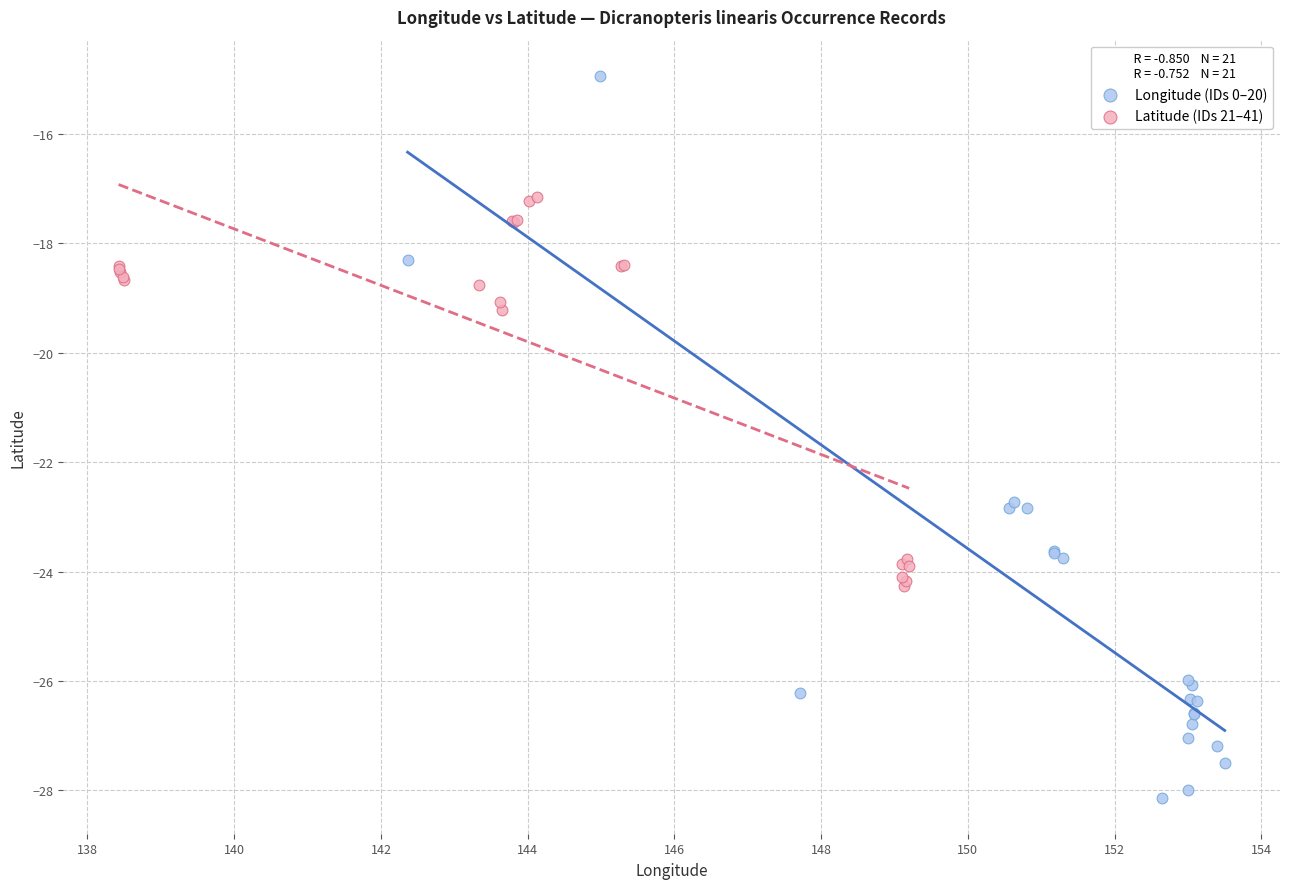

Which series contains the highest Y value?

Longitude (IDs 0–20)